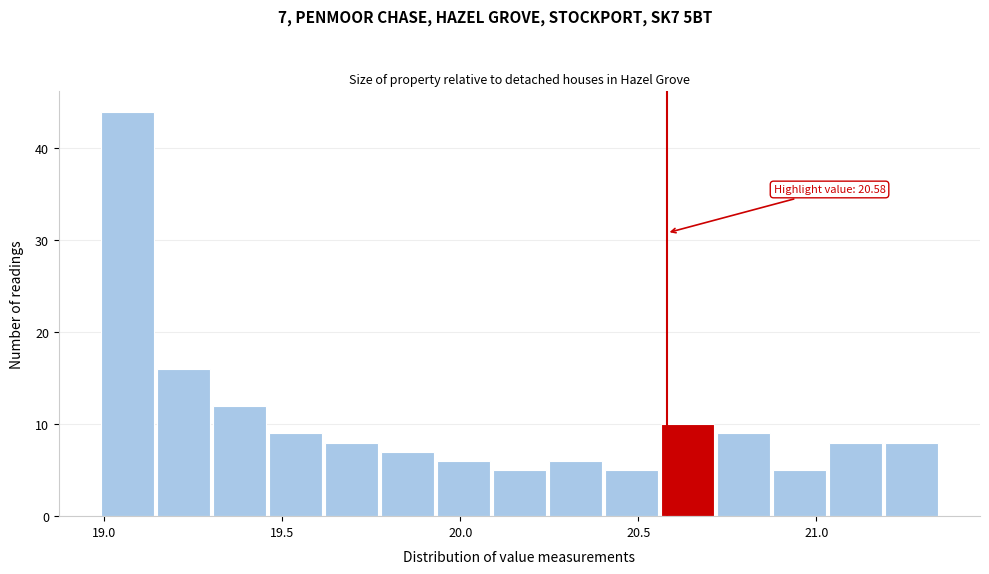

Around what value on the x-axis is the tallest bar? Give the approximate position of its centre, as read against the axis.

19.05